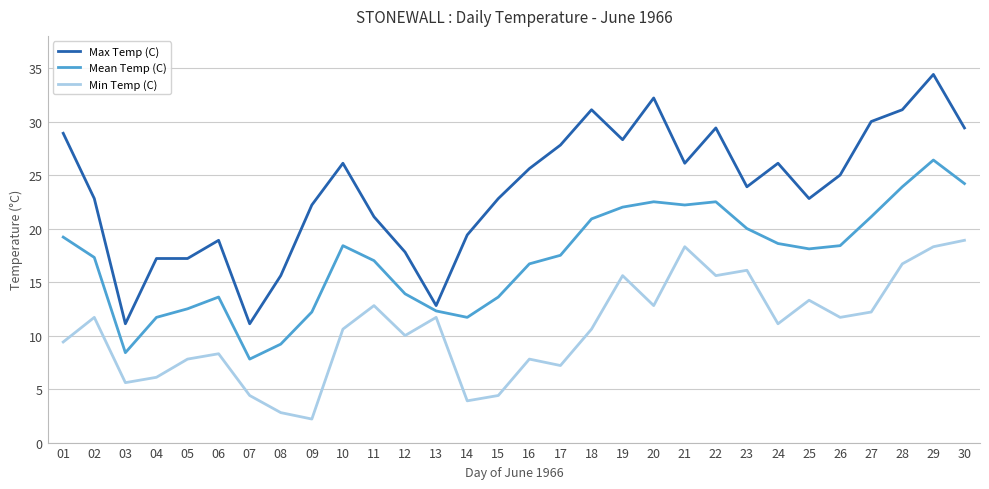

What is the total value across all series at 26?

55.1